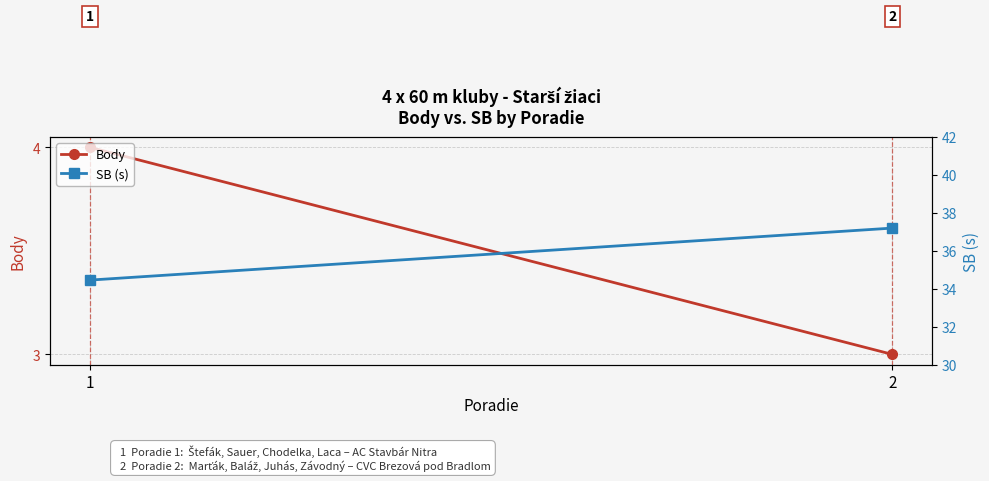

Reading left to right, transcribe all the data shown in this chart.

Body: 4.0	3.0
SB (s): 34.5	37.2